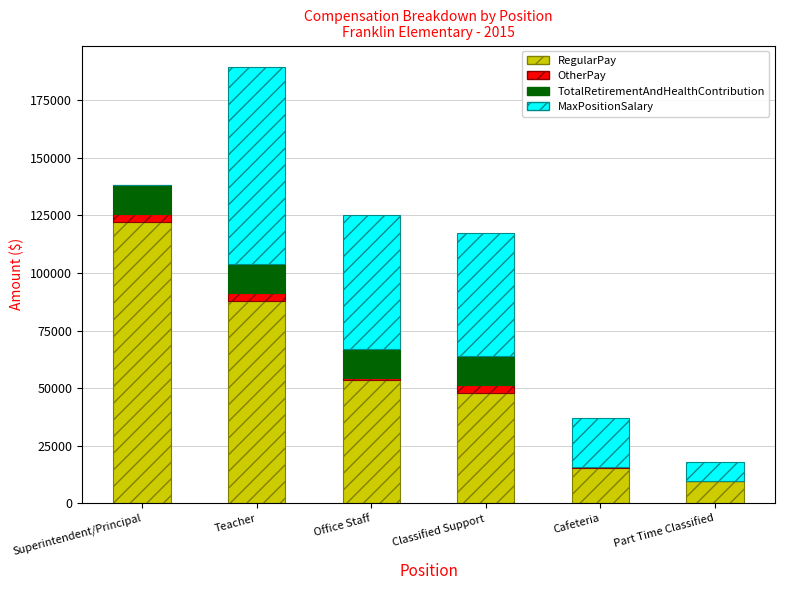

At which category is the sum across all series the highest?

Teacher